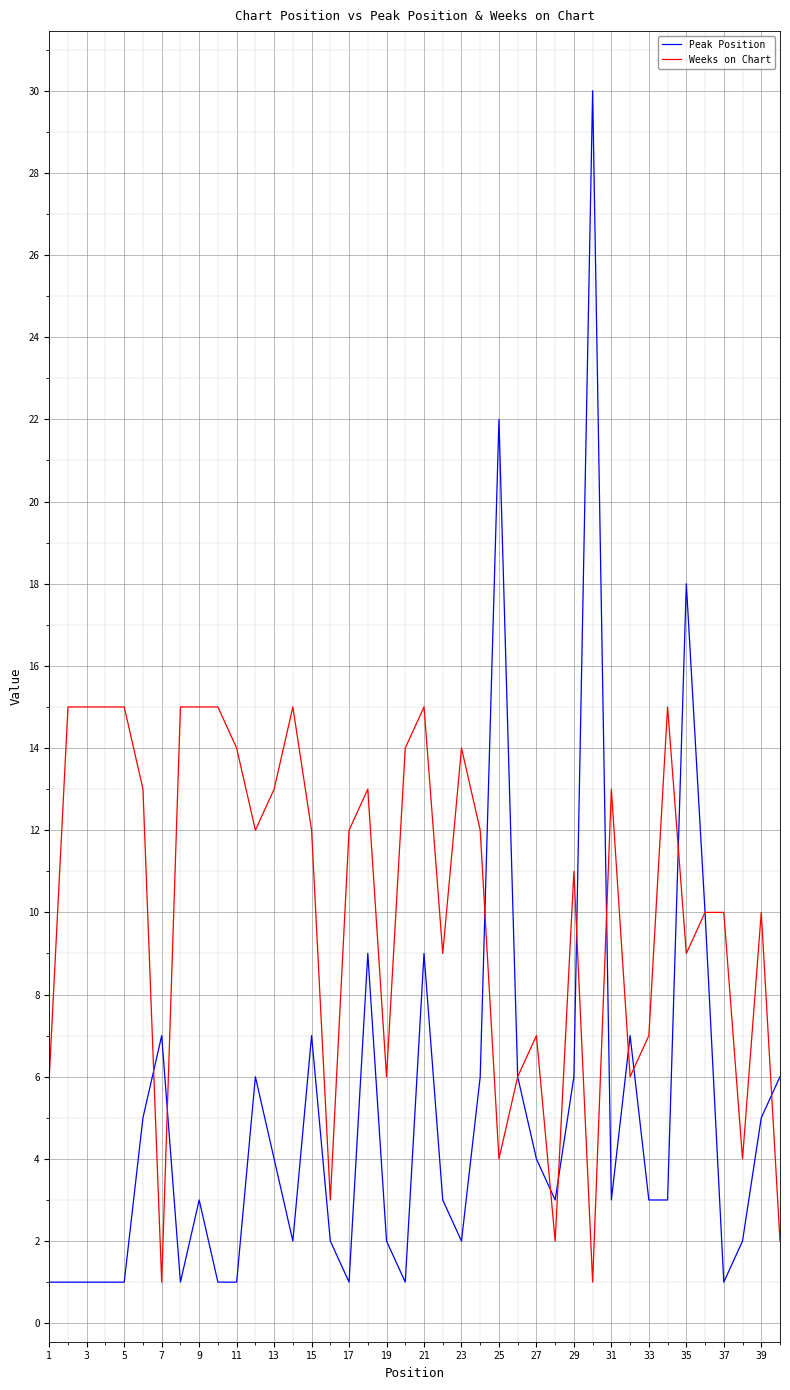

Which series has the largest range (max minus min)?

Peak Position